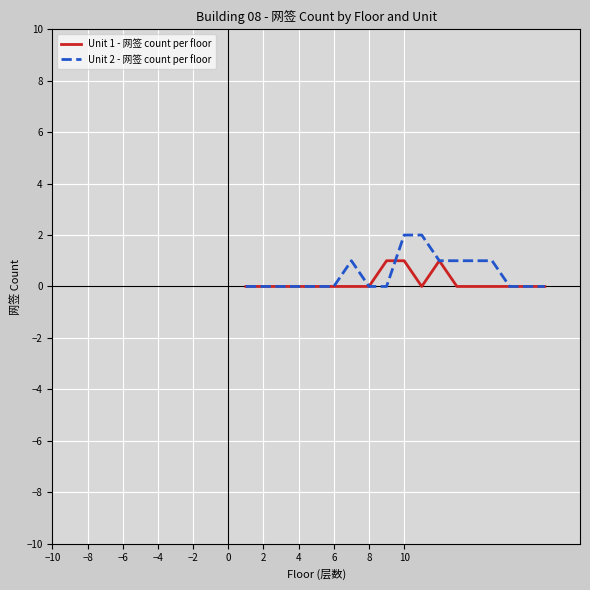

Reading left to right, extract all data points from this chart.

Unit 1 - 网签 count per floor: 0	0	0	0	0	0	0	0	1	1	0	1	0	0	0	0	0	0
Unit 2 - 网签 count per floor: 0	0	0	0	0	0	1	0	0	2	2	1	1	1	1	0	0	0